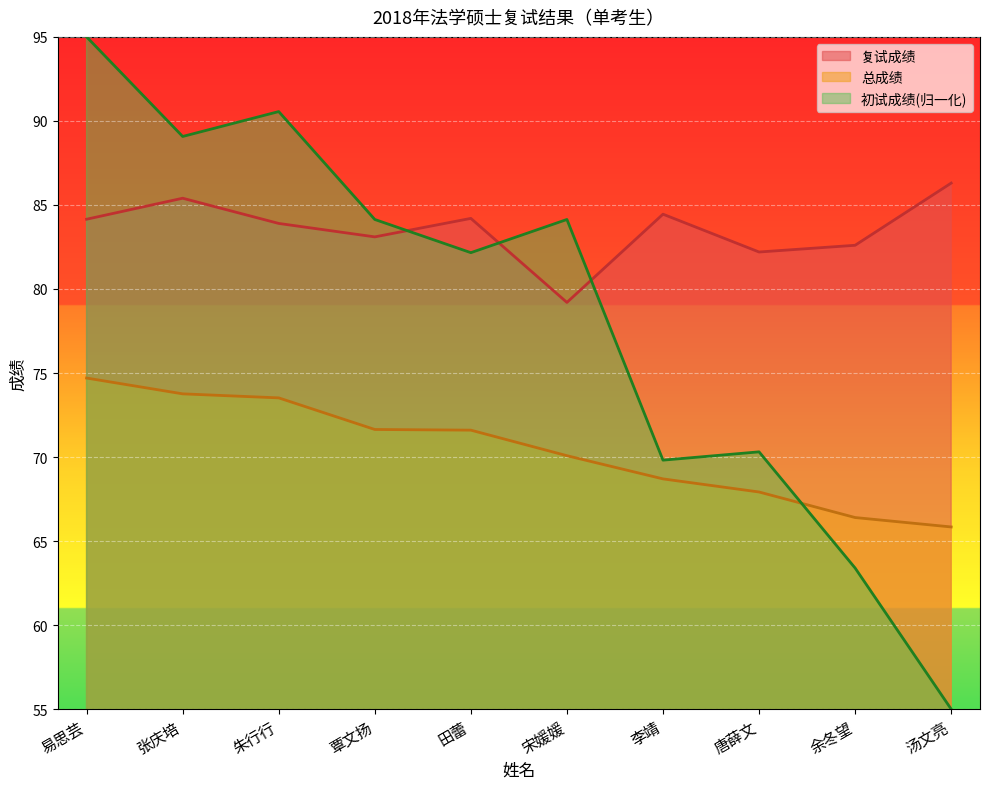

What is the sum of the 复试成绩 values at 覃文扬 and 李靖?

167.6